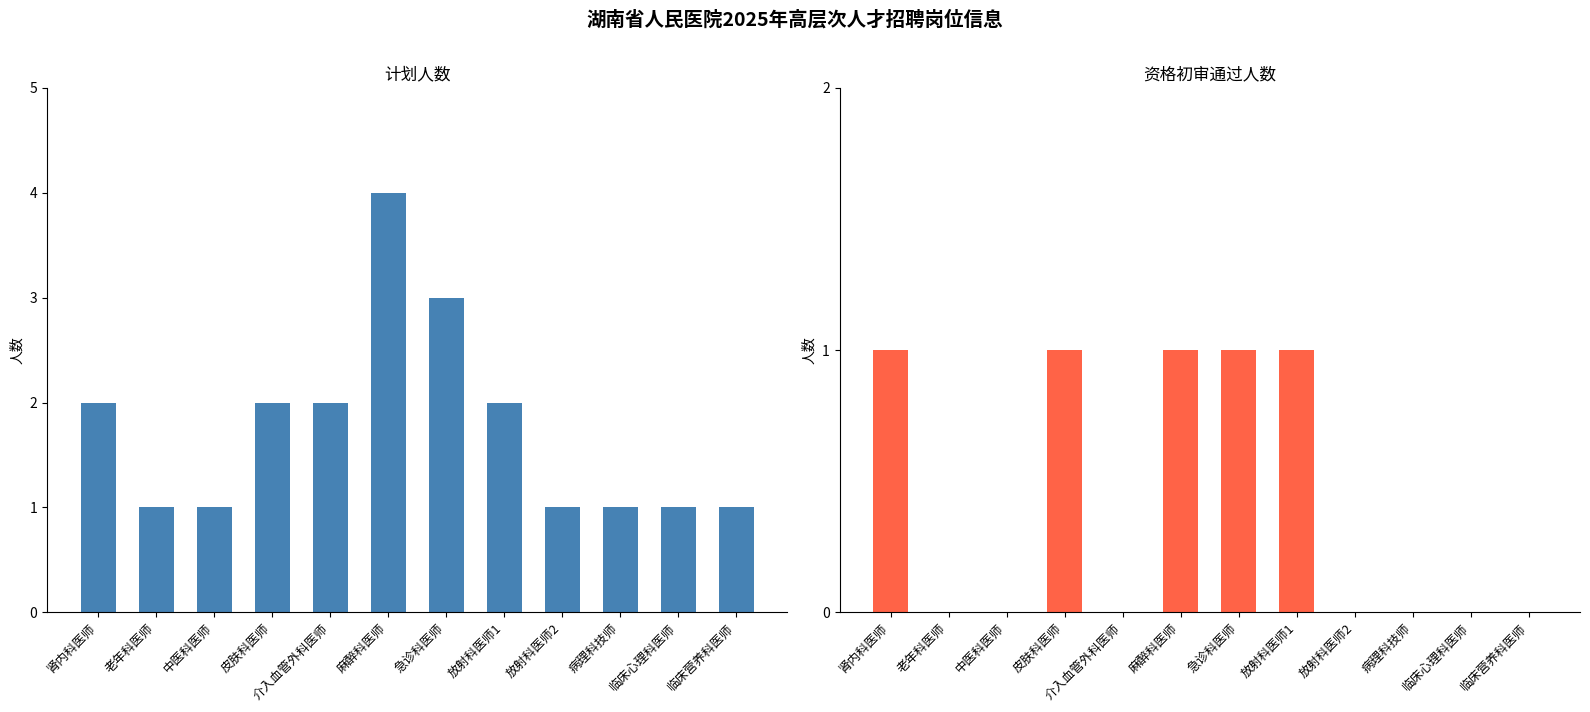

At which category does the chart reach its peak across all series?

麻醉科医师